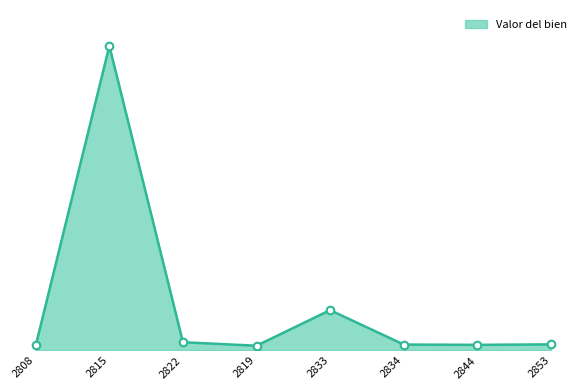

Between 2808 and 2833, which is larger?

2833